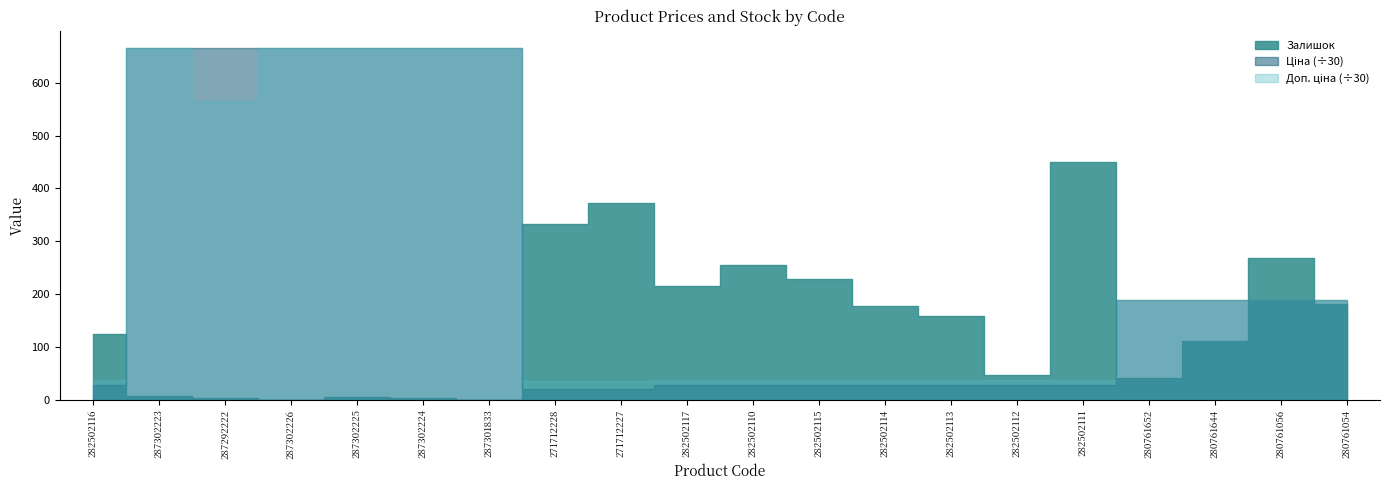

In Доп. ціна, how many points are lower than both neighbors (excluding endpoints)?

1